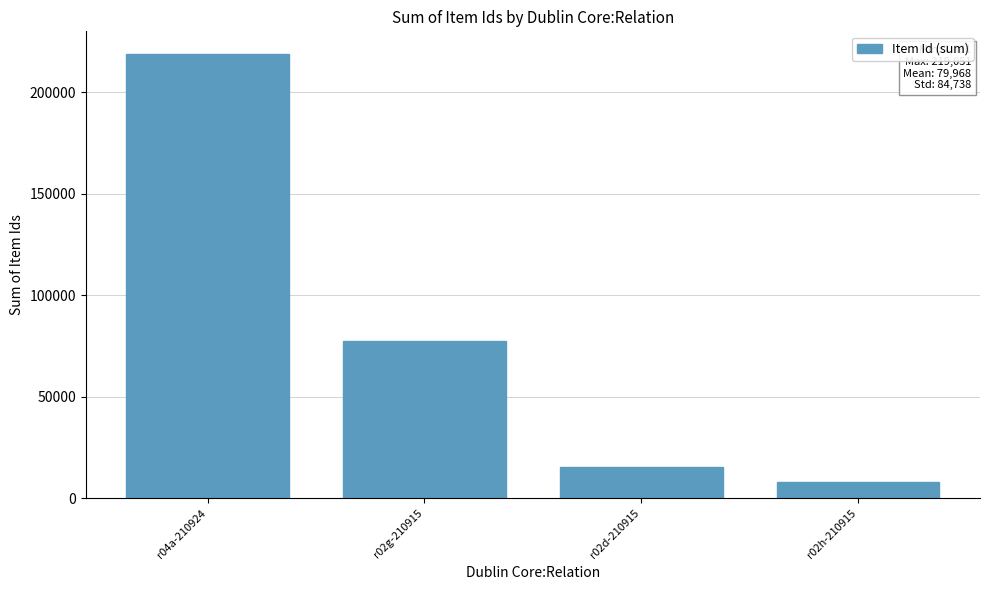

The chart shows a value of 77594 at r02g-210915. True or false?

True